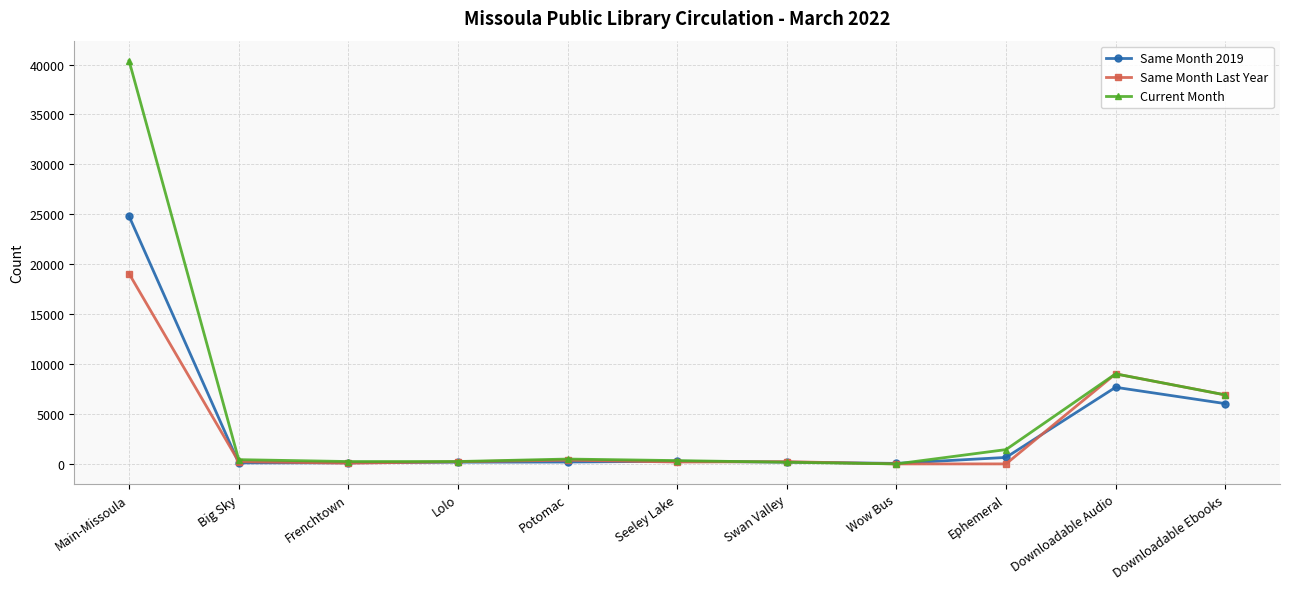

Which series ends up on top after the final intersection of Same Month 2019 and Same Month Last Year?

Same Month Last Year